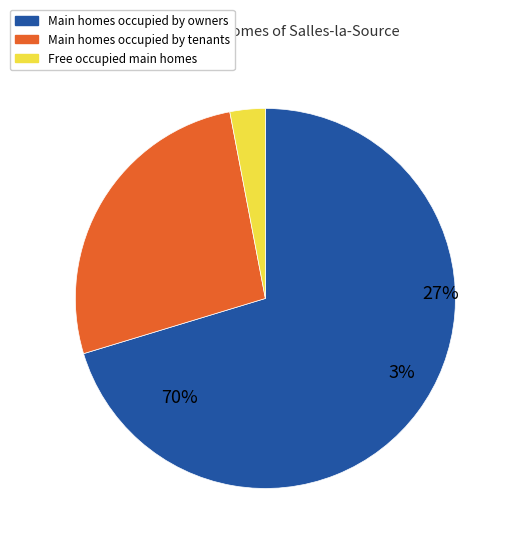

True or false: -17 accounts for 14% of the total.

False